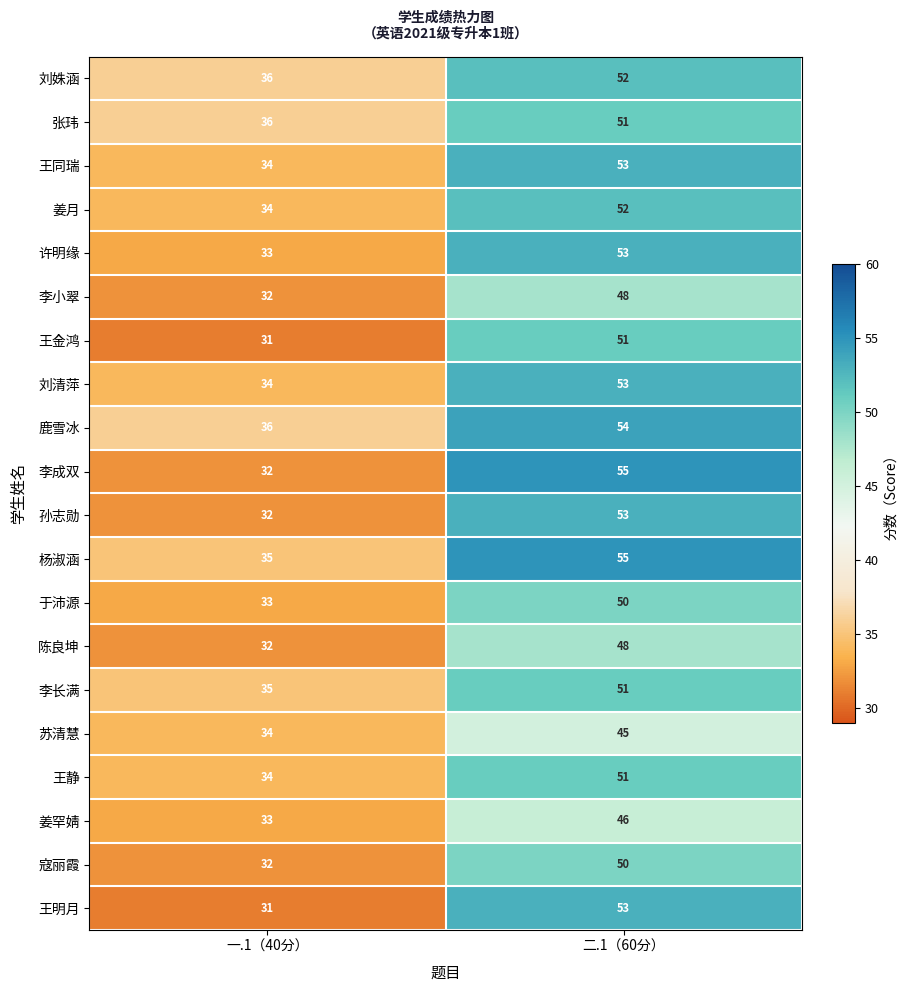

At which label is 王明月 closest to 42?

一.1（40分）